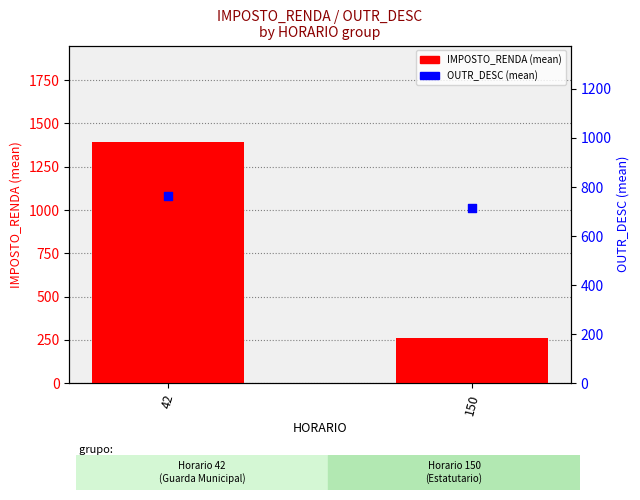

Is the value of IMPOSTO_RENDA (mean) at 42 greater than the value of OUTR_DESC (mean) at 150?

Yes